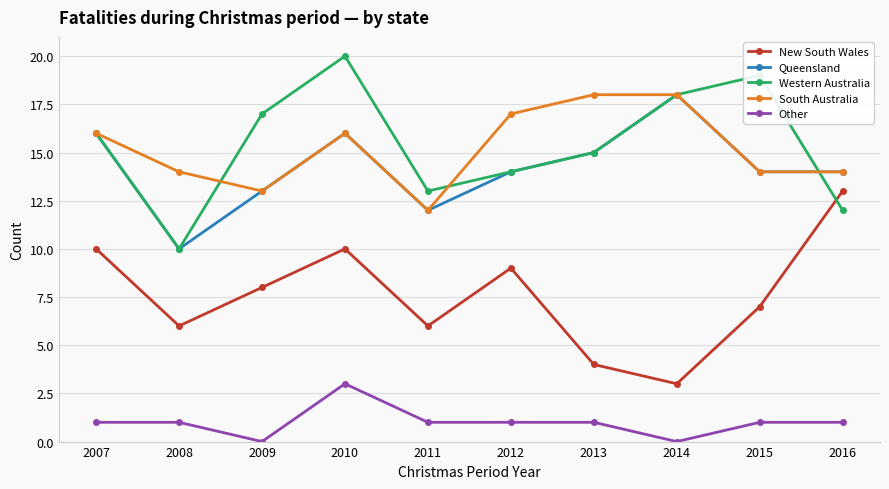

What is the average value of the Queensland series?

14